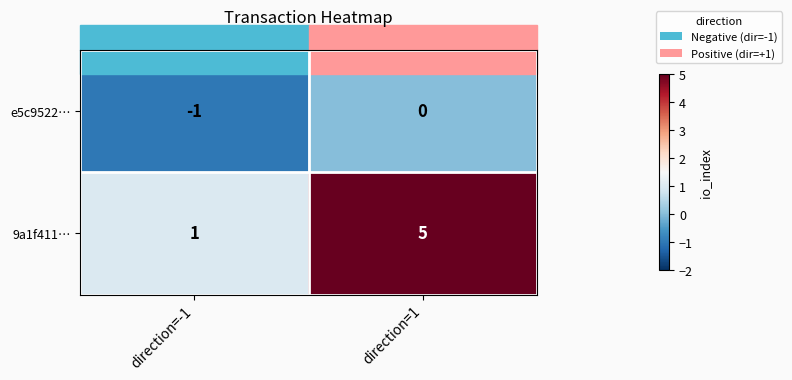

What is the total value across all series at direction=1?

5